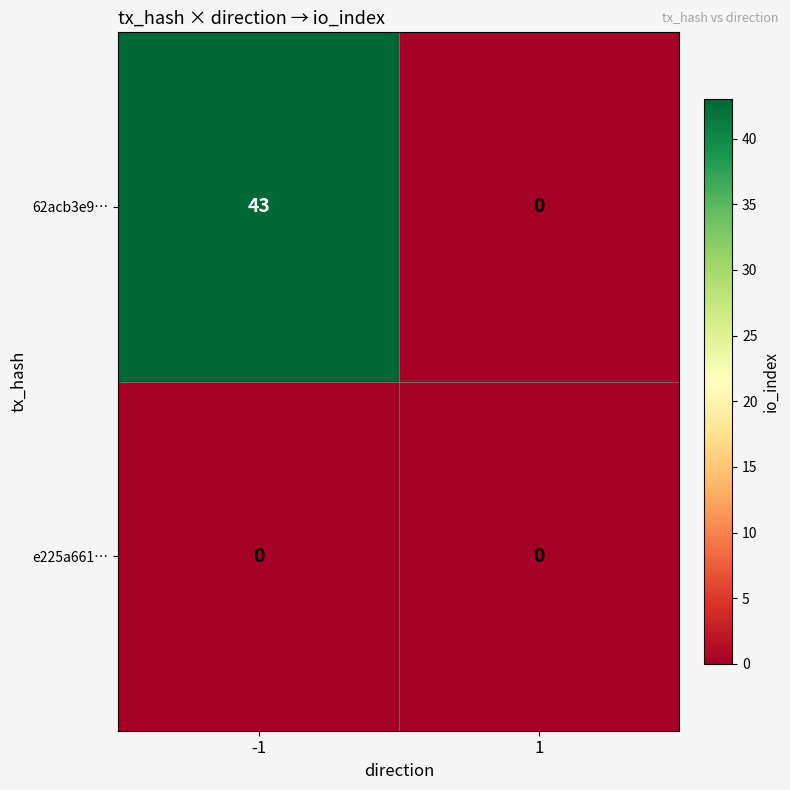

Rank the series at -1 from highest to lowest value.

62acb3e9…, e225a661…